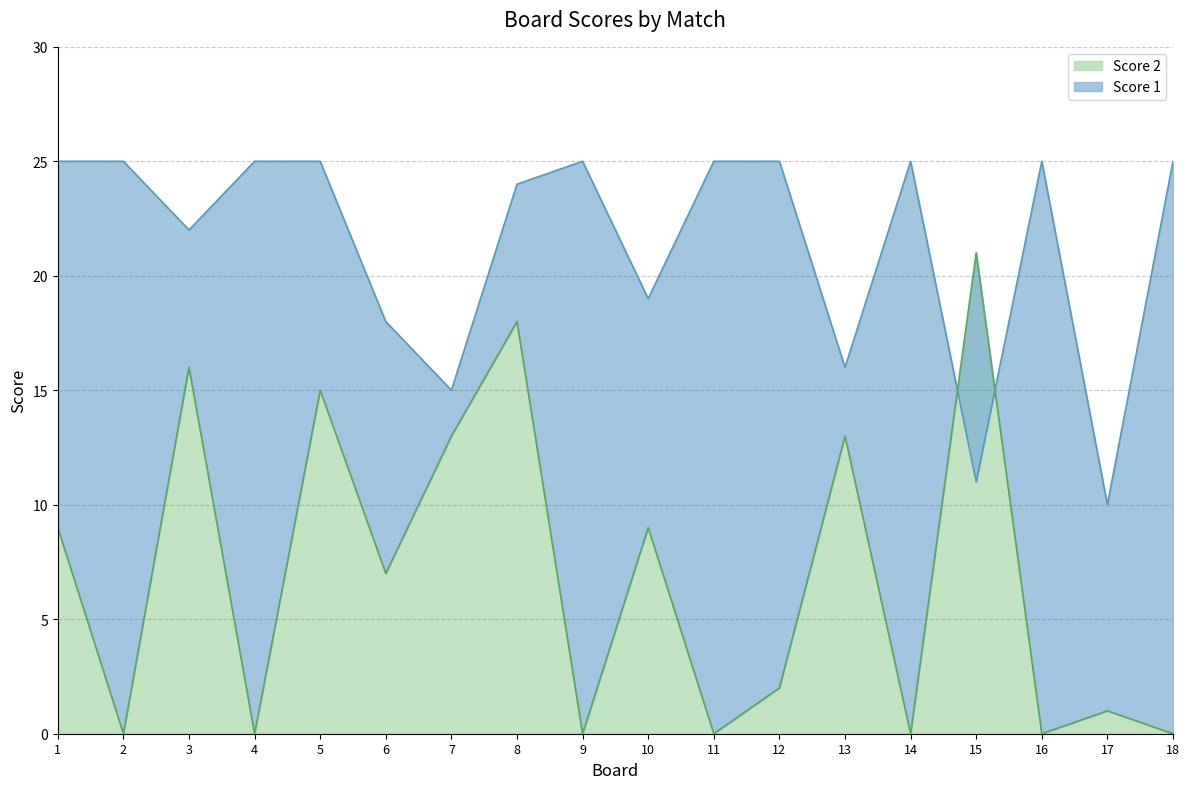

List the labels in order of Score 2 value, largest first.

15, 8, 3, 5, 7, 13, 1, 10, 6, 12, 17, 2, 4, 9, 11, 14, 16, 18